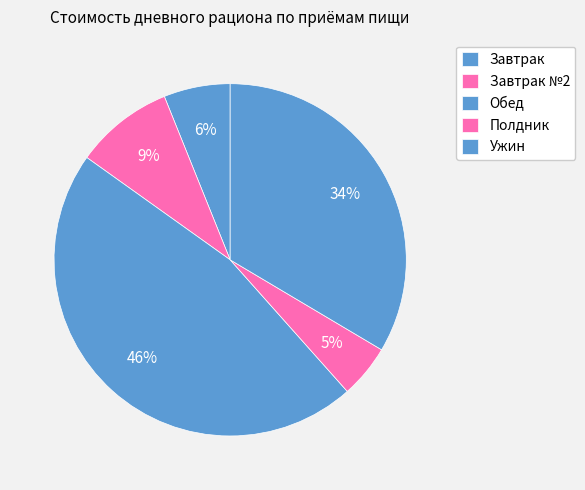

How many segments does this pie chart have?

5